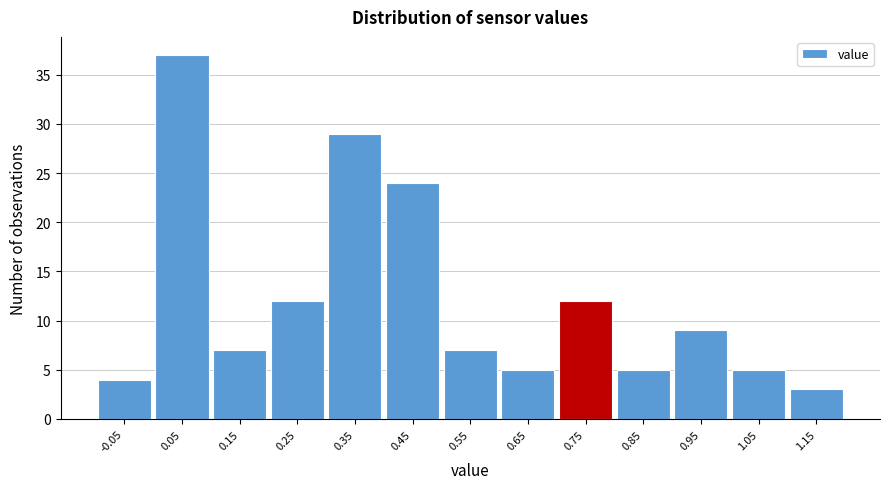

Reading left to right, extract all data points from this chart.

4	37	7	12	29	24	7	5	12	5	9	5	3